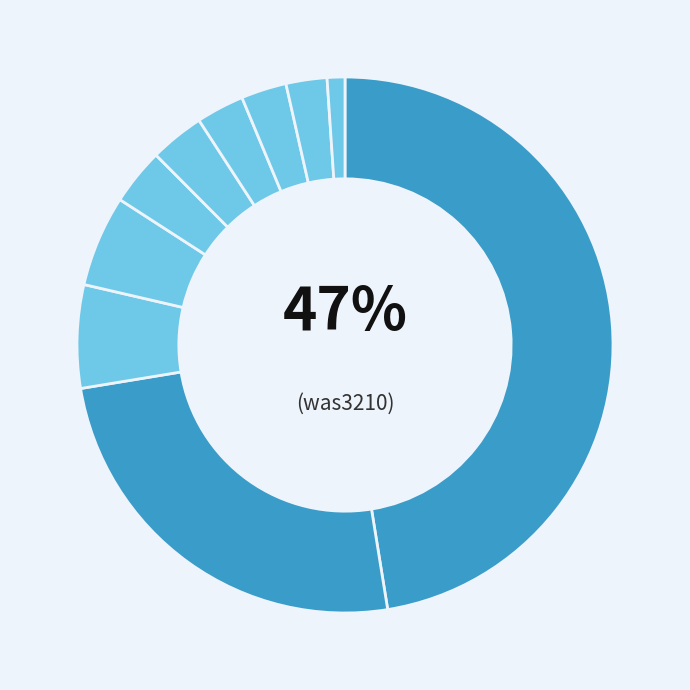

Count the number of slices in the pie.

10